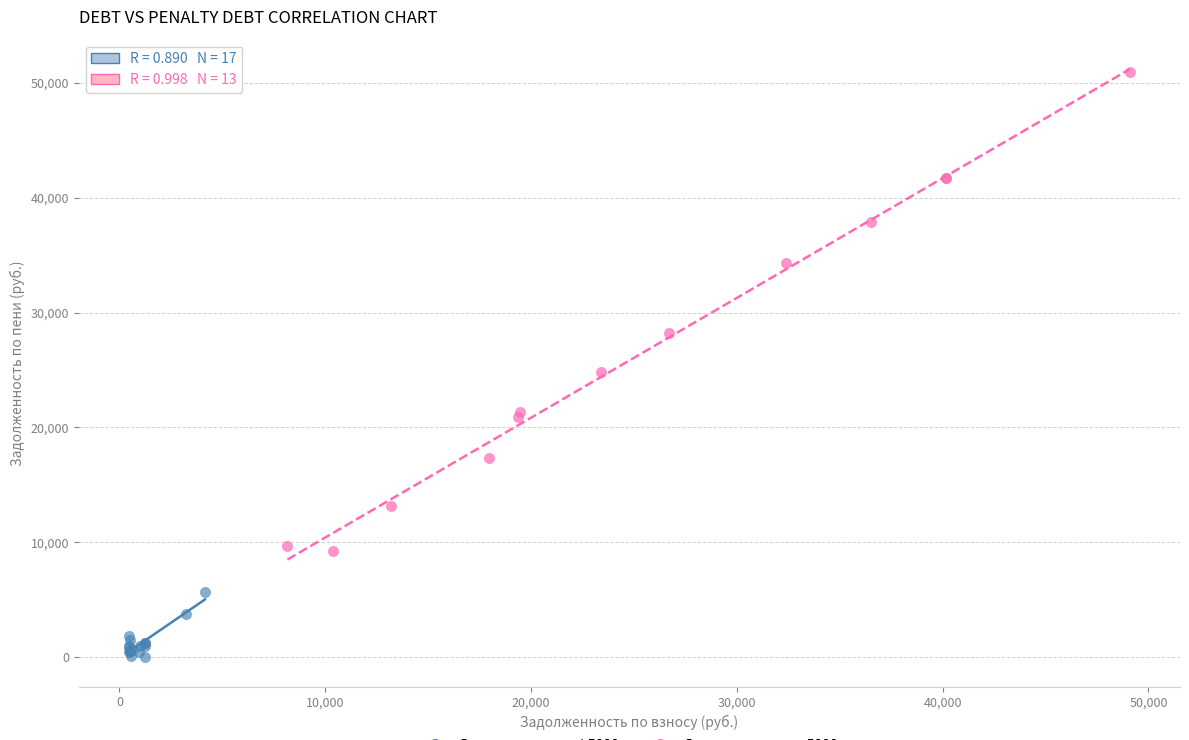

What are all the series names shown in the legend?

Задолженность ≤ 5000, Задолженность > 5000